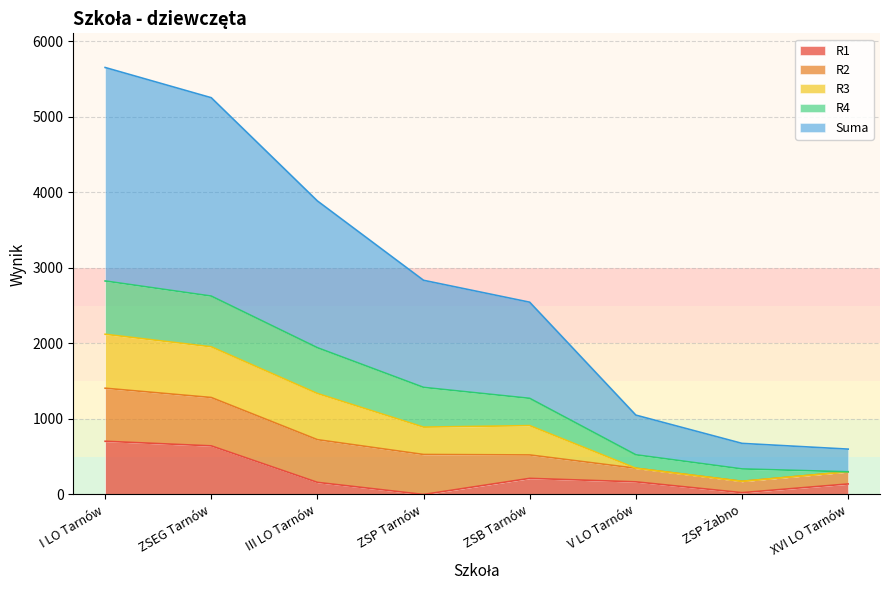

The value of R4 at III LO Tarnów is 606. True or false?

True